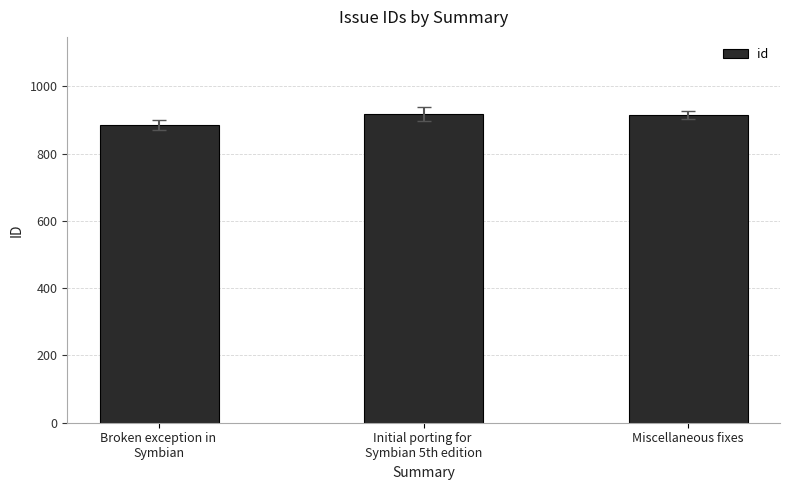

How many bars are there in total?

3